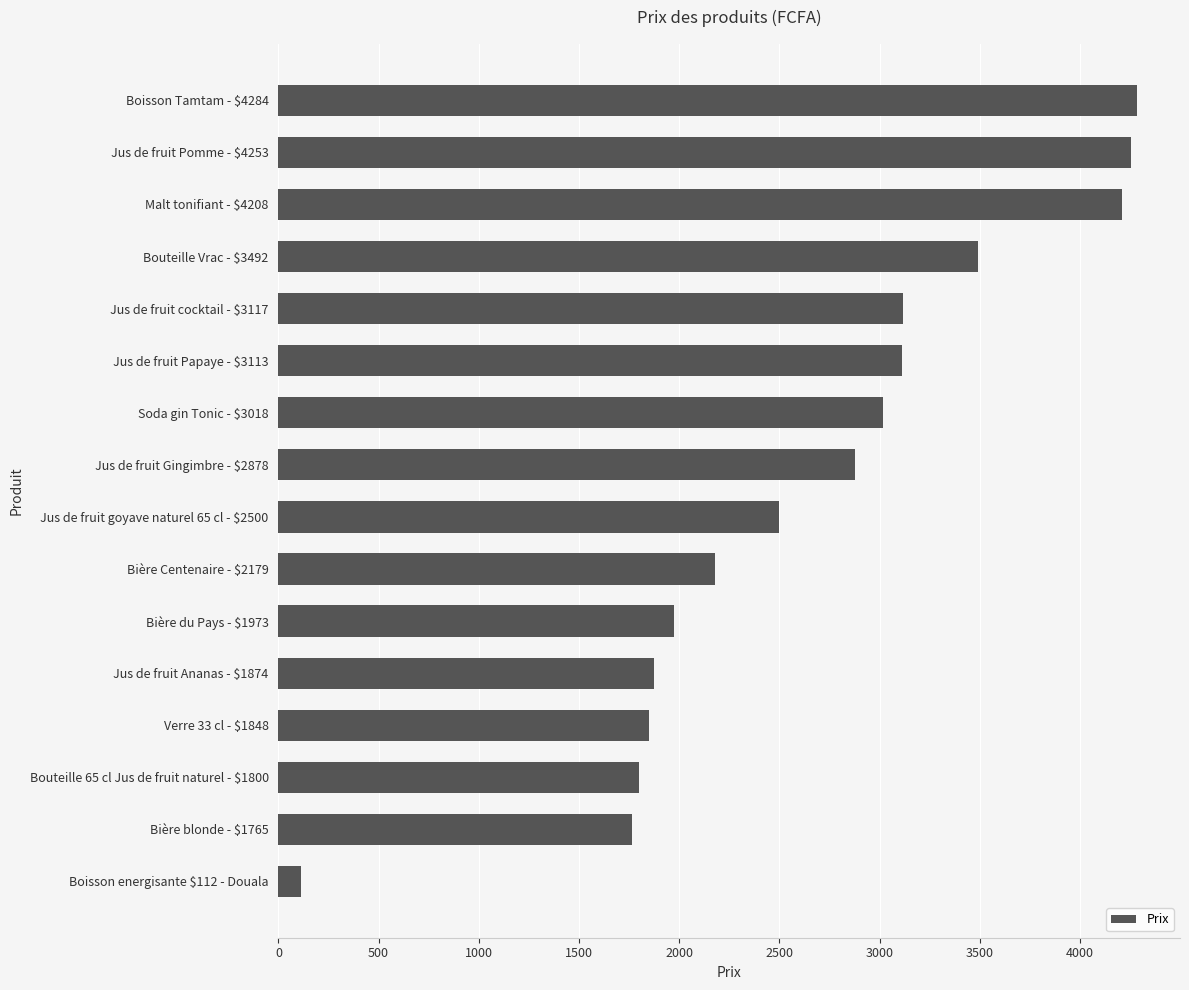

What is the smallest value displayed?

112